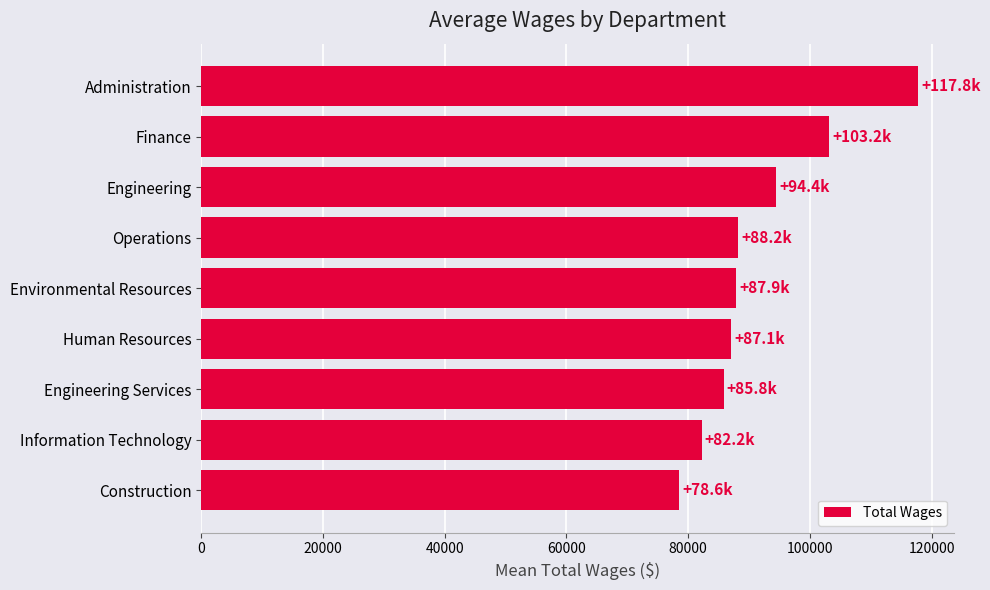

How many data points are less than 87934?

4